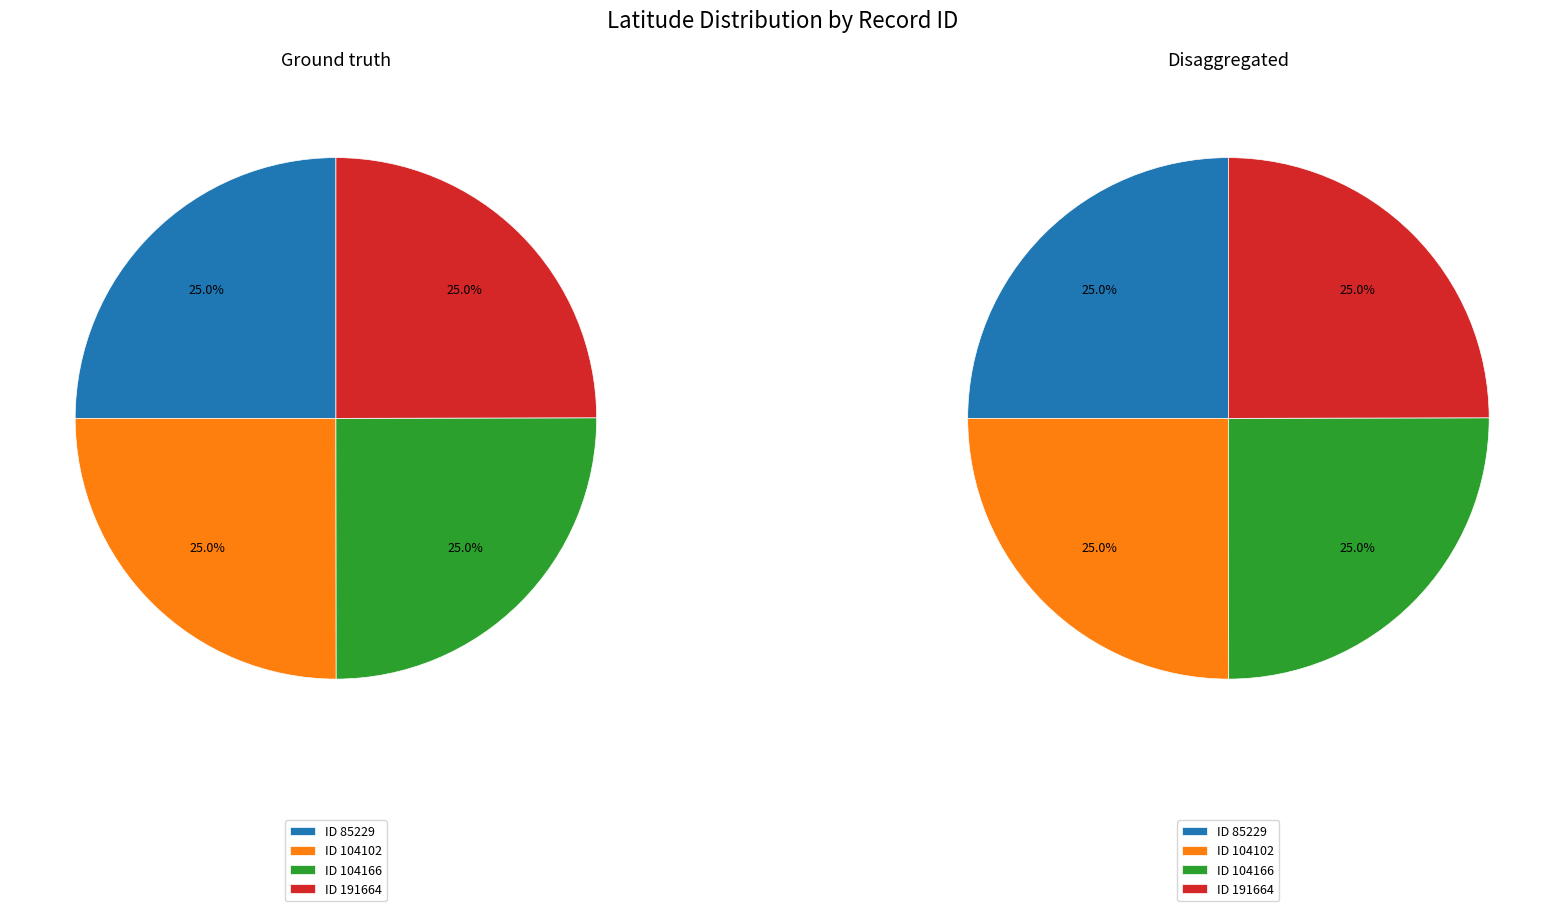

The 191664 slice represents 38% of the pie. True or false?

False